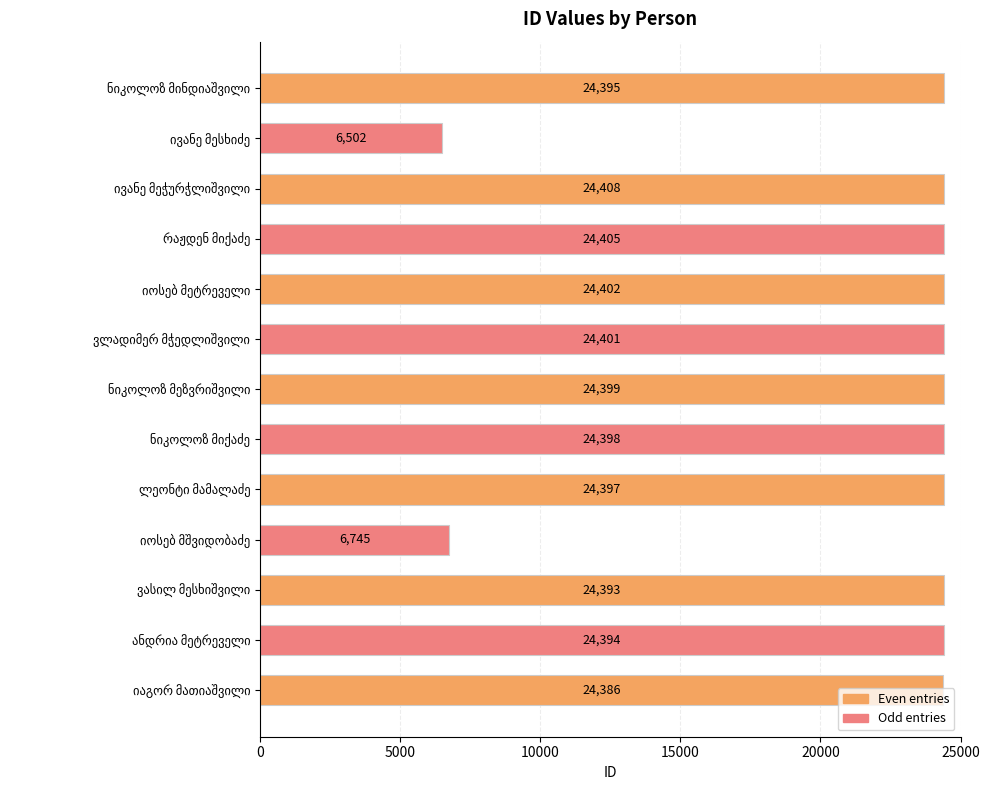

What is the difference between the maximum and second lowest values?

17663